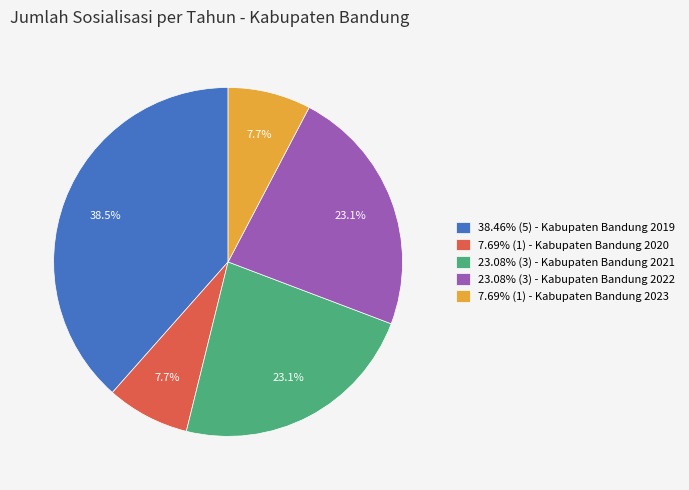

Is there a majority slice in this chart?

No